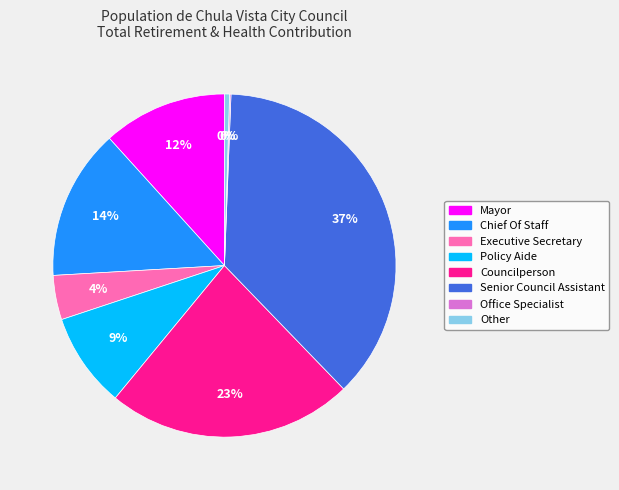

Between Executive Secretary and Chief Of Staff, which is larger?

Chief Of Staff